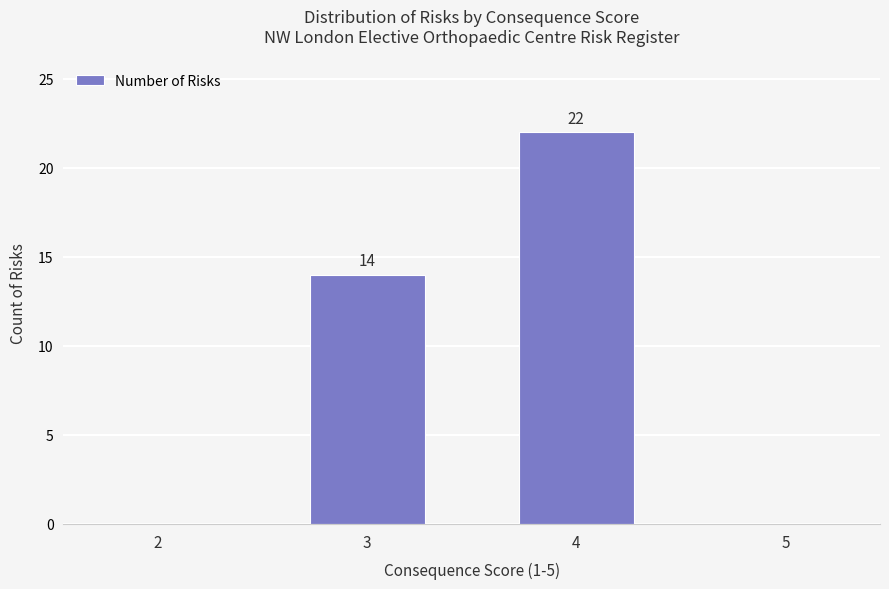

How many values are between 0 and 22?

4